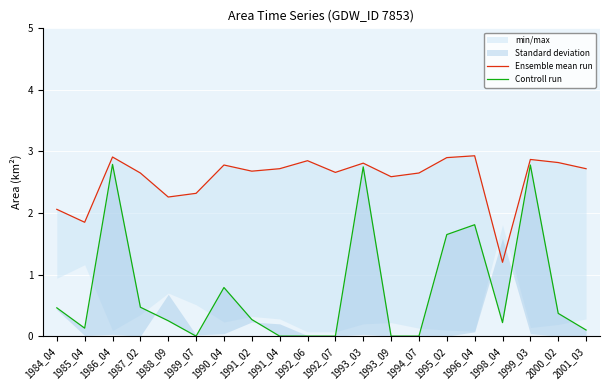

What is the sum of all Ensemble mean run values?

51.2